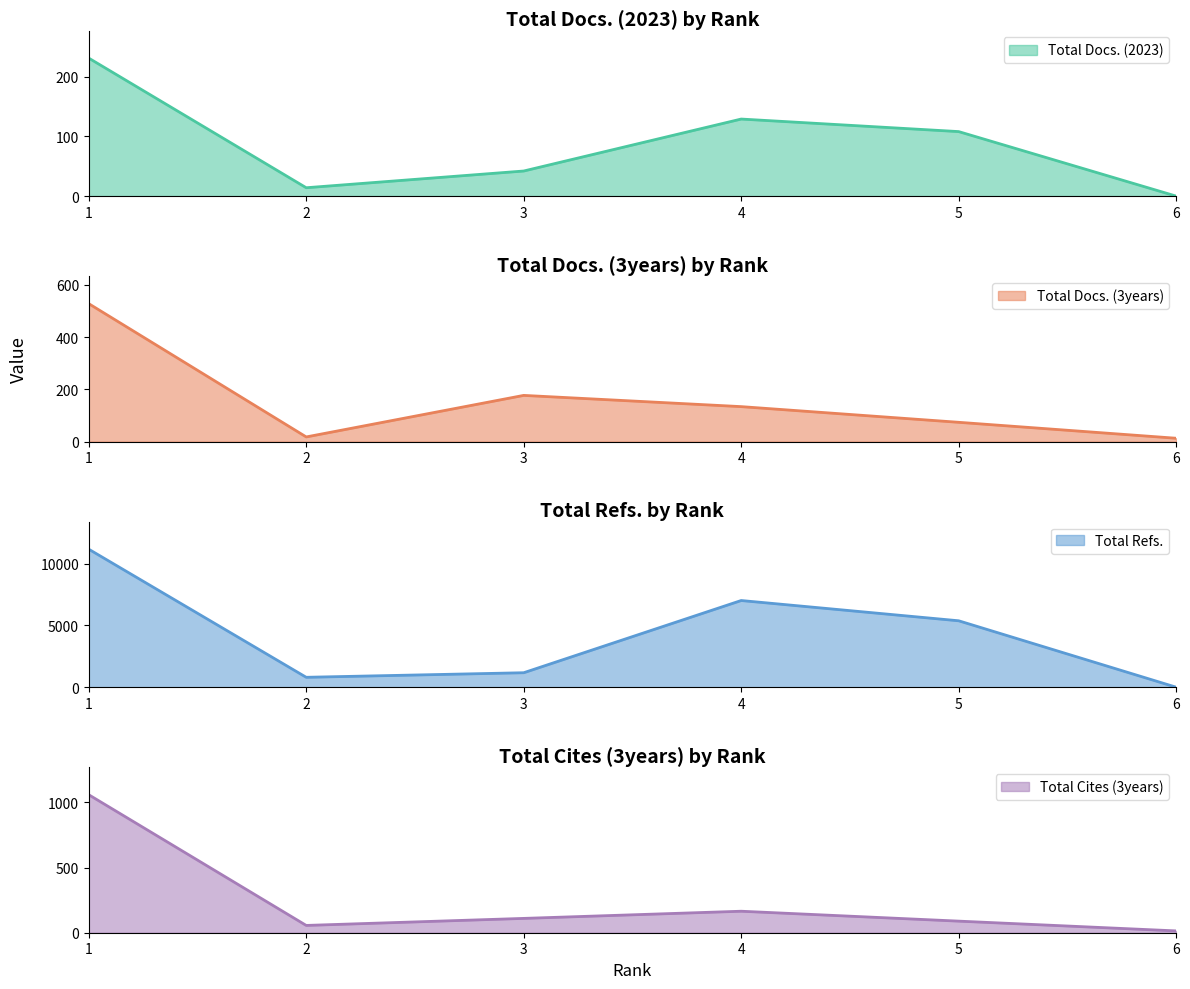

At which label does Total Refs. first exceed 5380?

1